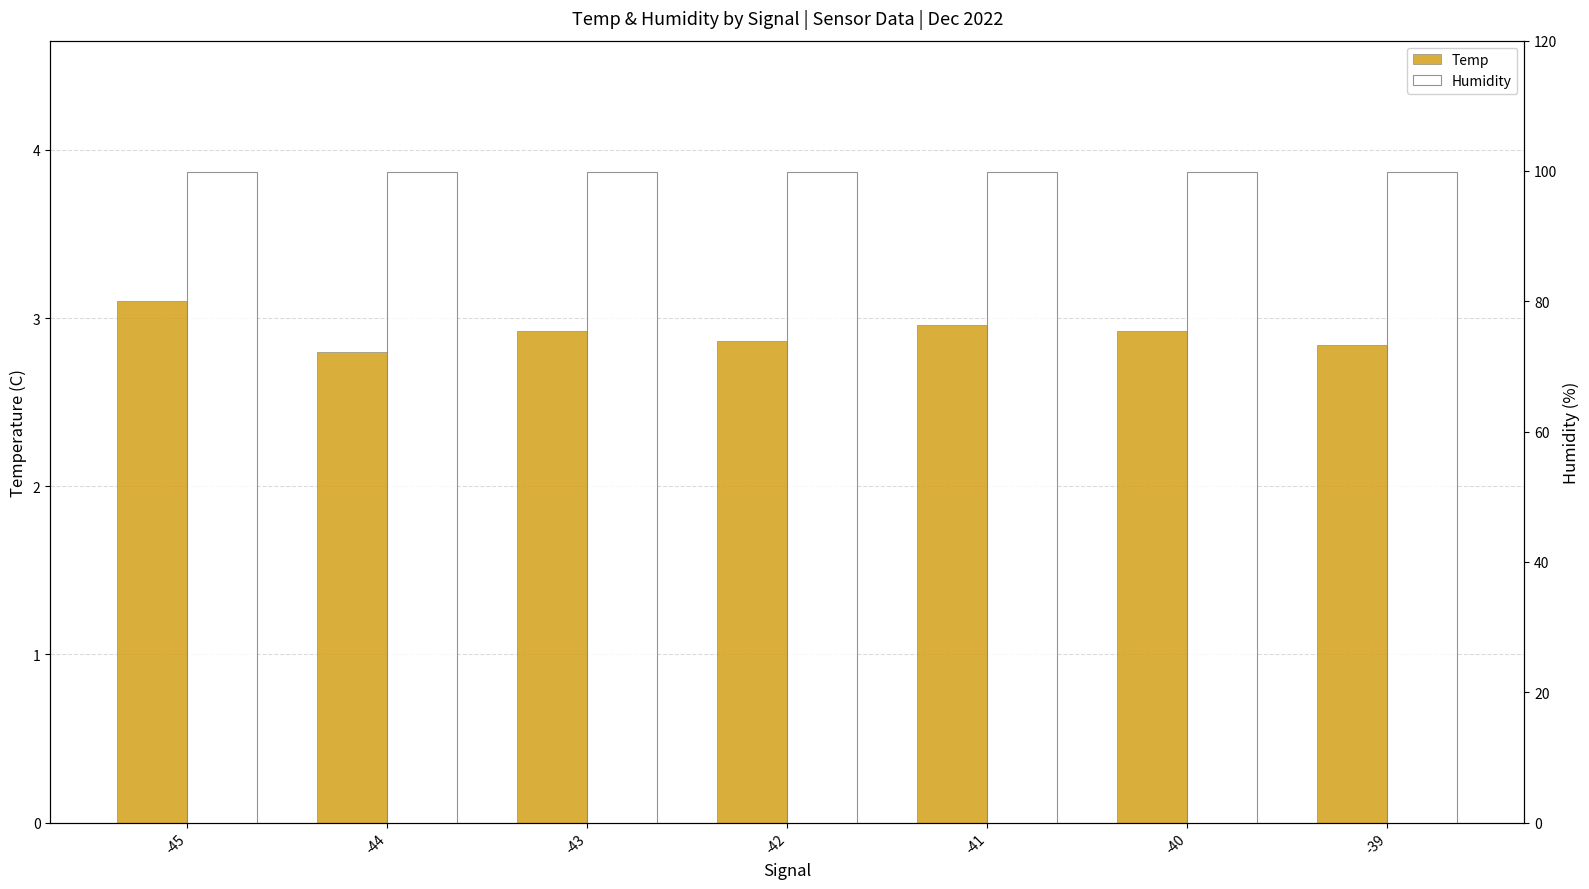

Where is Humidity nearest to the value 99?

-41